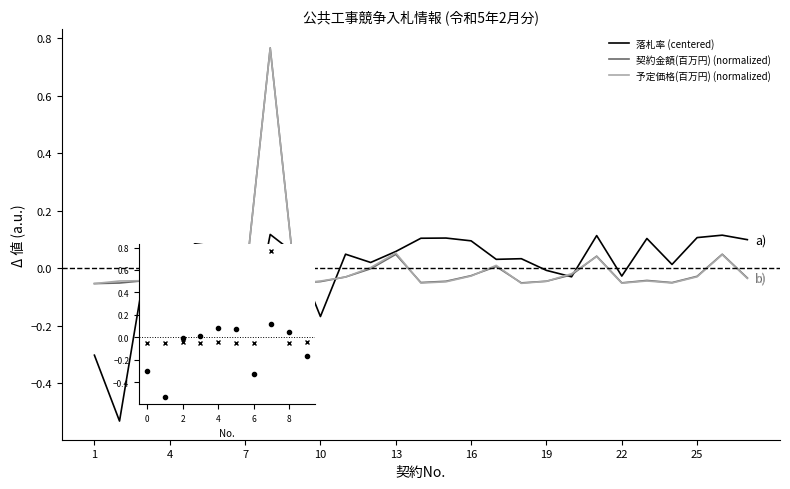

List the labels in order of 契約金額(百万円) value, smallest first.

7, 6, 1, 2, 9, 18, 22, 4, 24, 14, 10, 5, 15, 19, 3, 23, 27, 11, 25, 16, 20, 12, 17, 21, 13, 26, 8